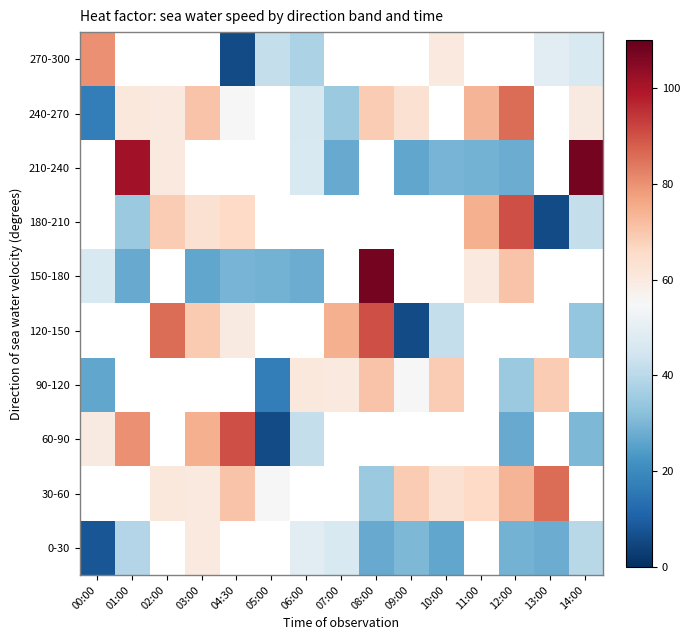

The value of 240-270 at 06:00 is 46.0. True or false?

True